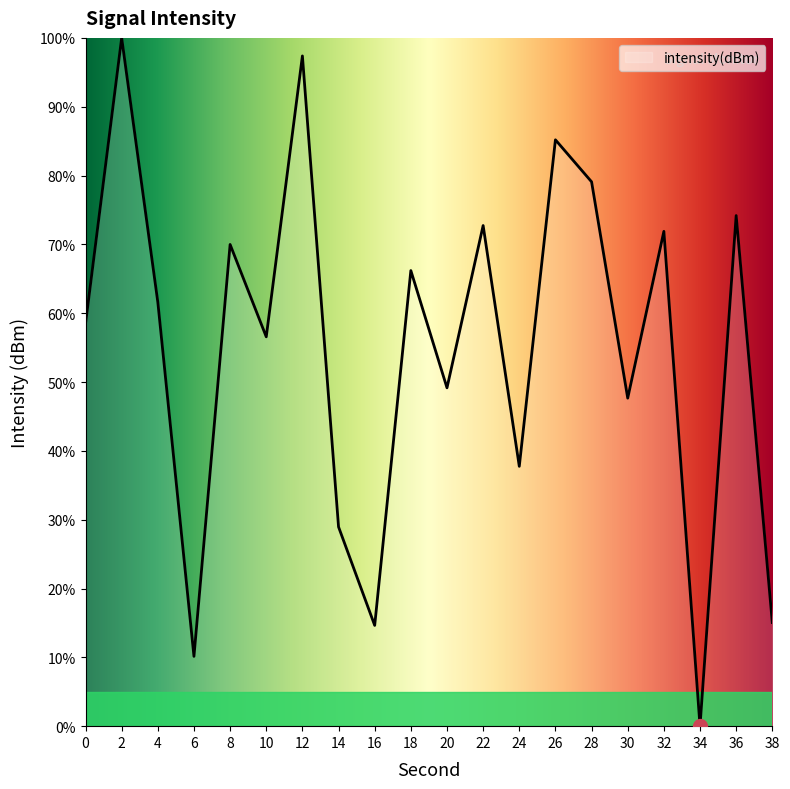

Which label corresponds to the smallest value in the chart?

34